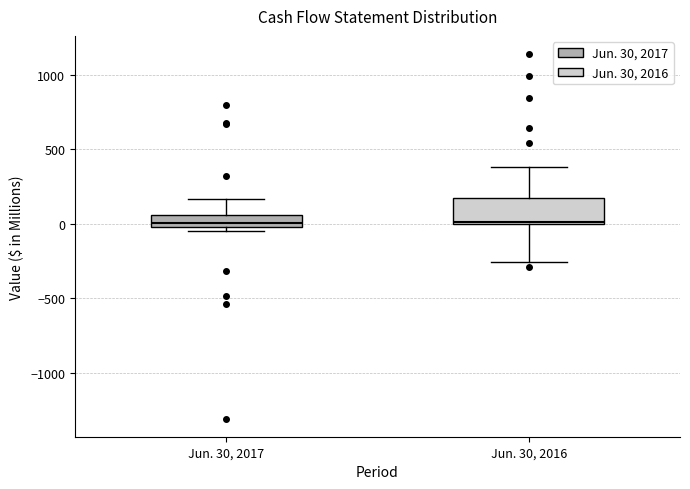

Reading left to right, read every box against the y-axis: the position of its median line, the range the box covers, and the ends of its whiskers. The values are not printed on the chart, so give them approximately, as read against the axis.

Jun. 30, 2017: median 0 (just above the box's lower edge), box 0 to 50, whiskers -50 to 150
Jun. 30, 2016: median 0, box 0 to 150, whiskers -250 to 400